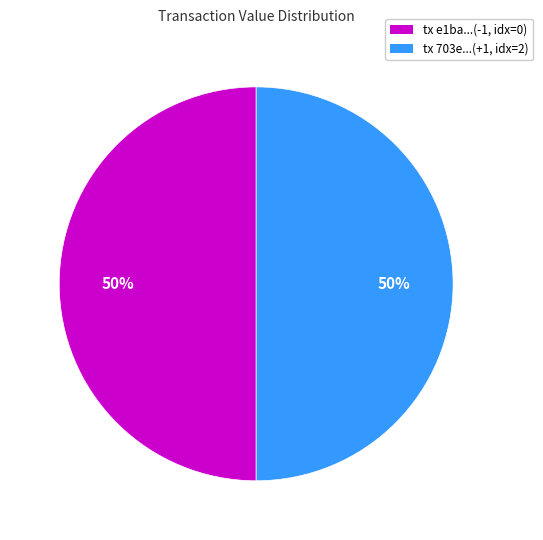

True or false: tx e1ba...(-1, idx=0) accounts for 43% of the total.

False